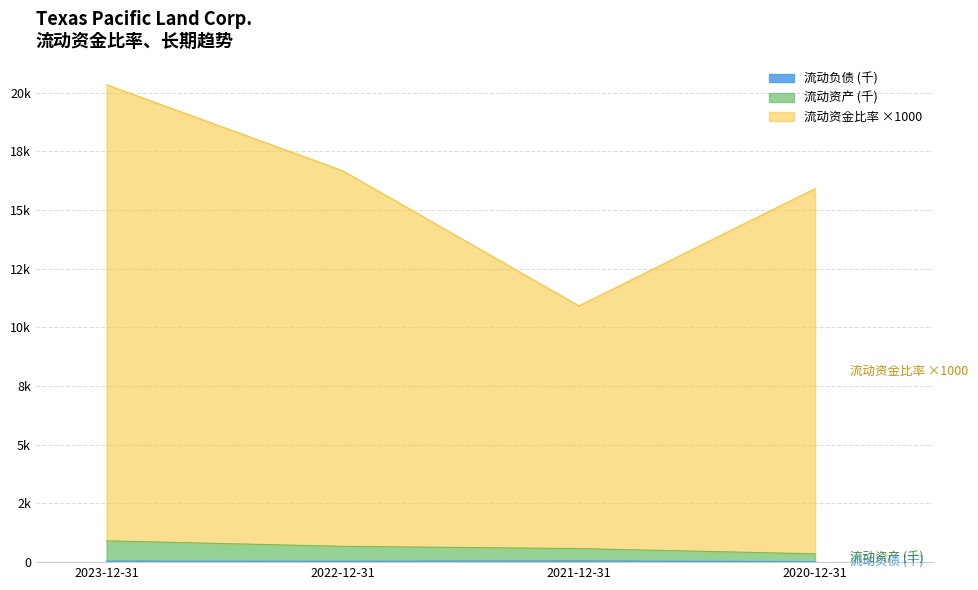

At which label is 流动资金比率 closest to 15627?

2020-12-31